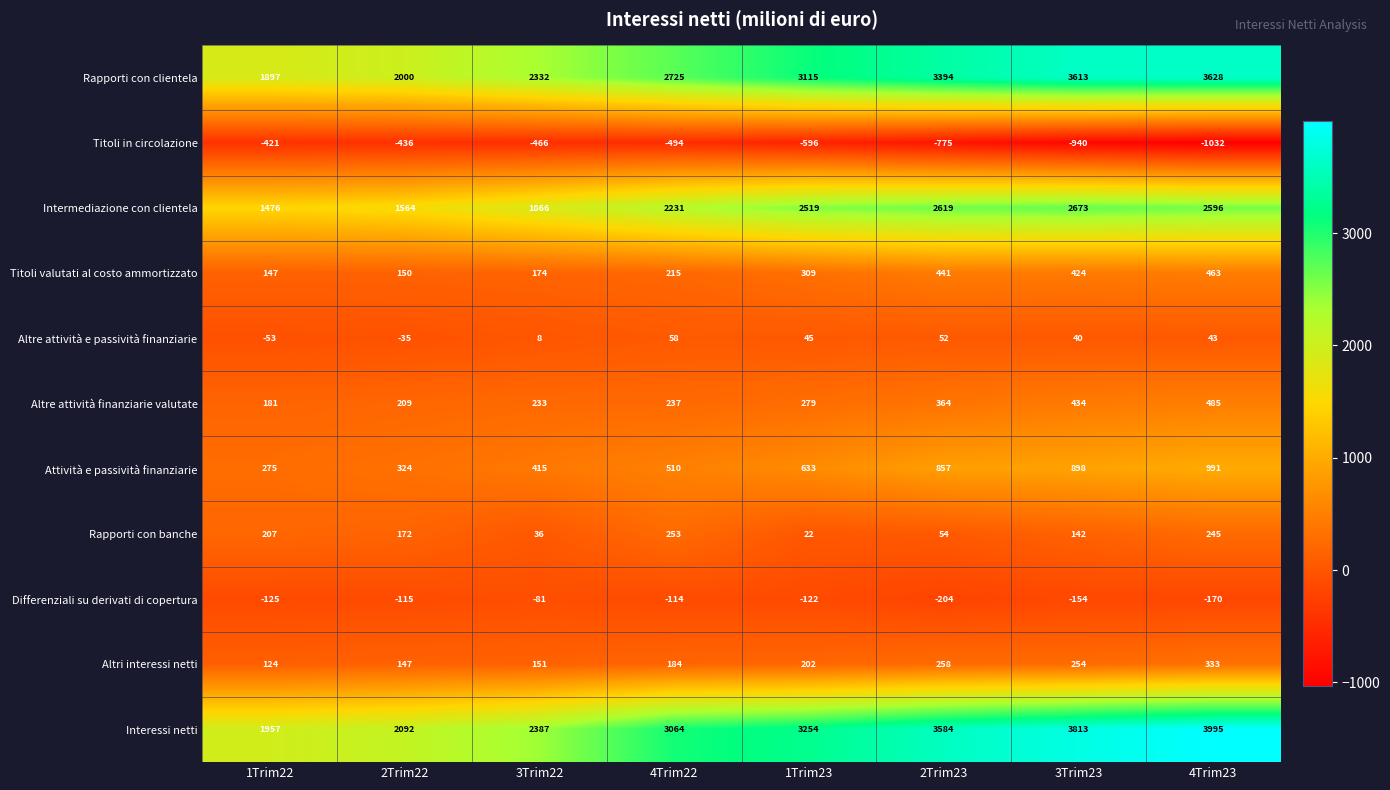

What is the minimum value shown in the chart?

-1032